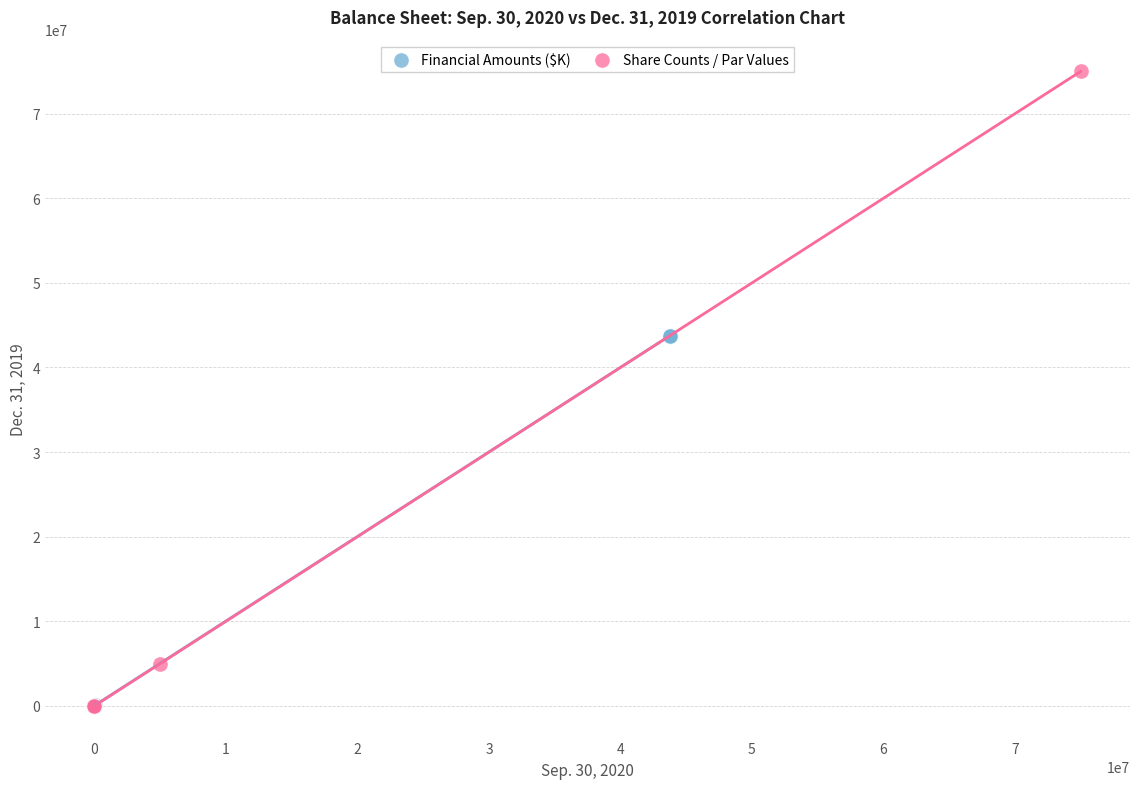

Which series reaches the maximum Y coordinate?

Share Counts / Par Values